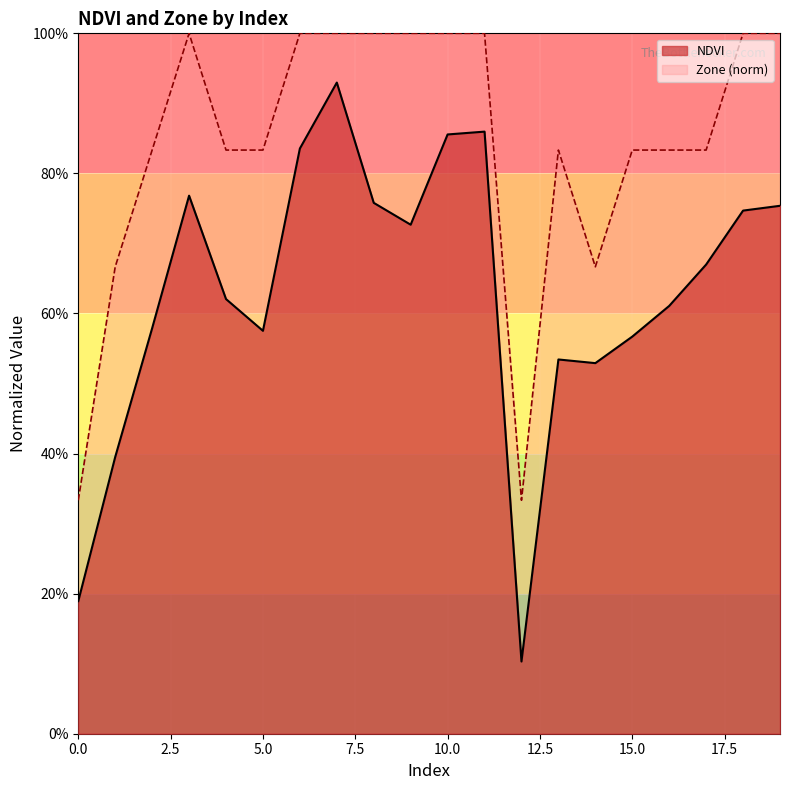

The value of NDVI at 6 is 0.8. True or false?

True